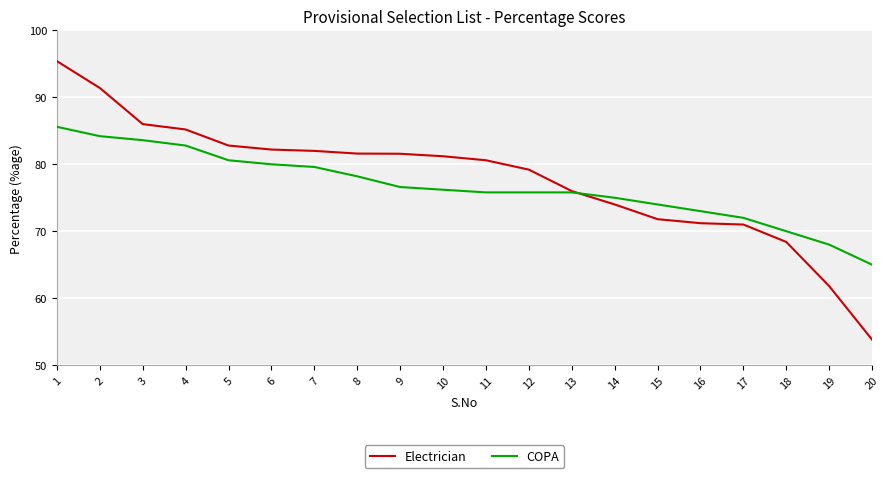

Where does the COPA series first go above 76?

1